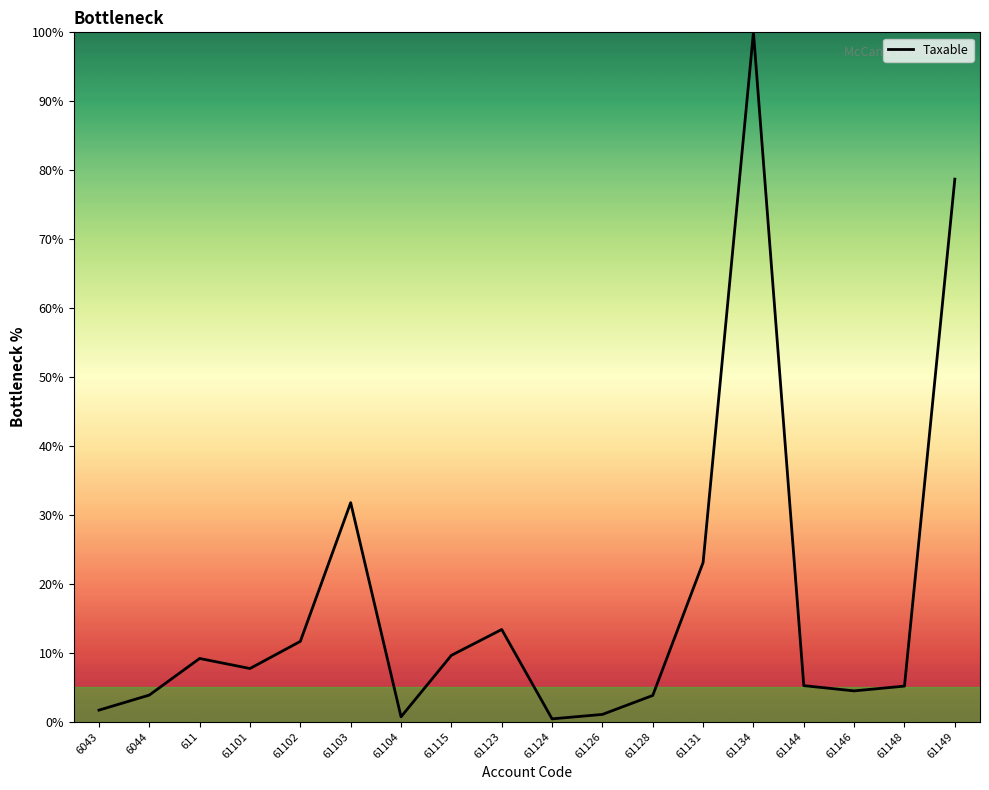

Approximately how many times larger is the value at 61101 compared to 61126?

7.3